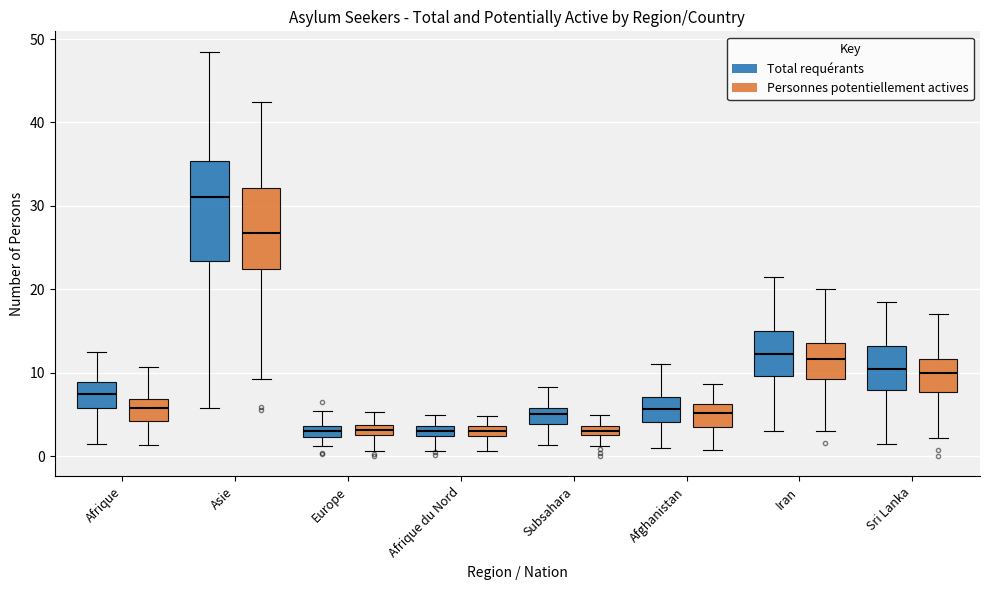

Which box has the highest median line?

Asie (Total requérants)